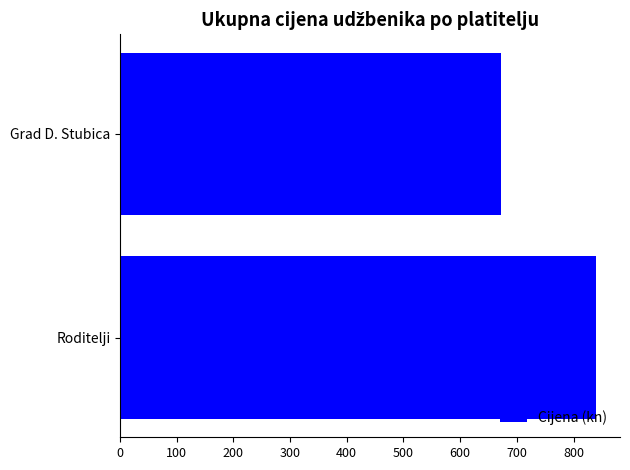

Reading bottom to top, extract all data points from this chart.

840.0	672.0